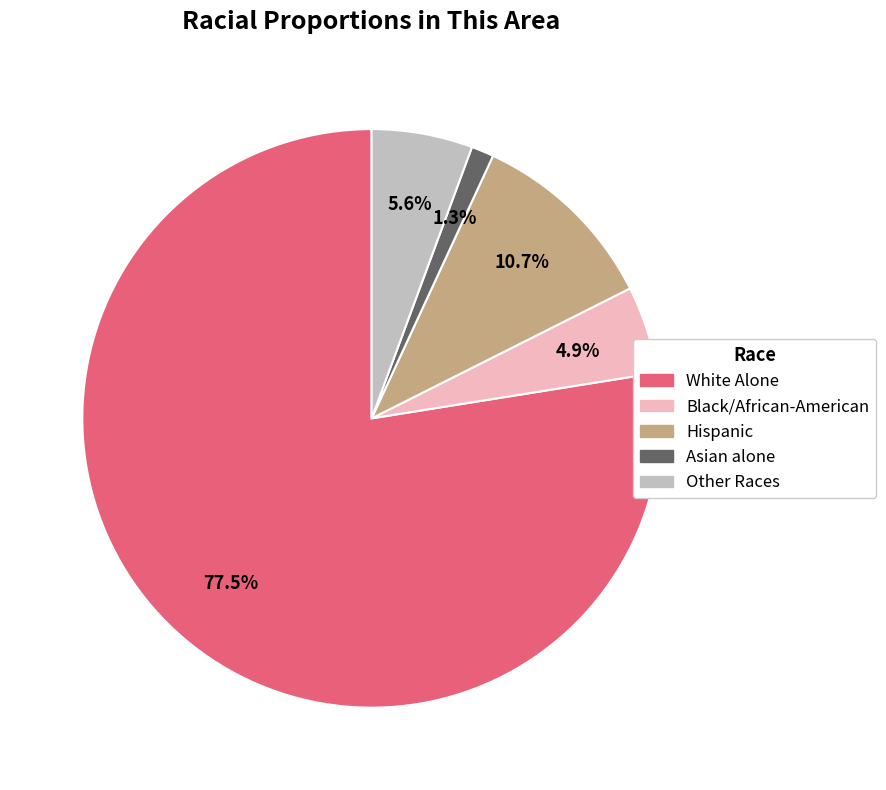

Is there any slice that represents more than half of the pie?

Yes